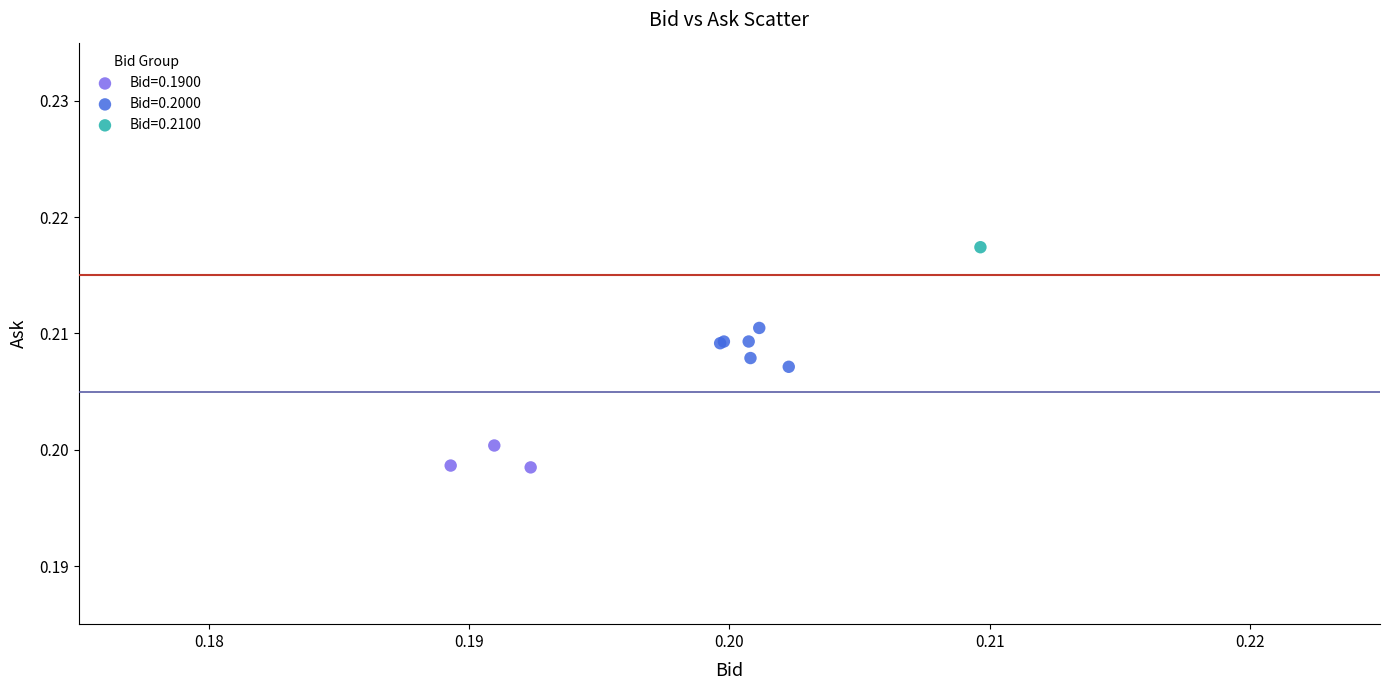

What are all the series names shown in the legend?

Bid=0.1900, Bid=0.2000, Bid=0.2100